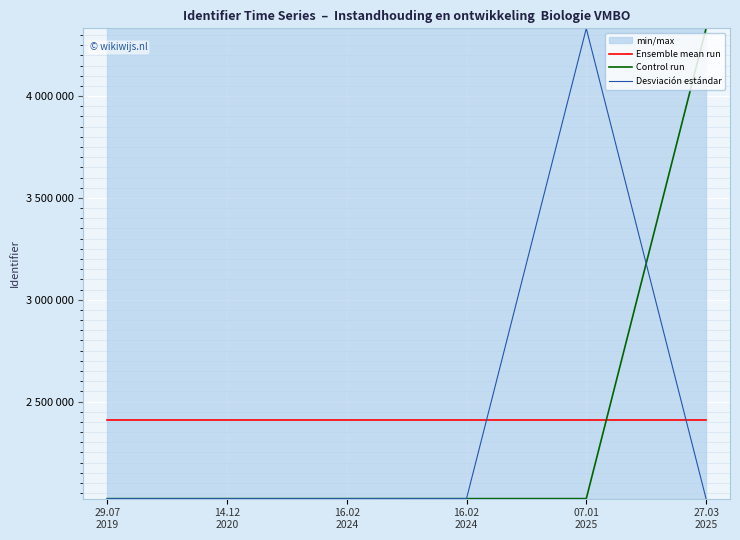

What are all the series names shown in the legend?

Ensemble mean run, Control run, Desviación estándar